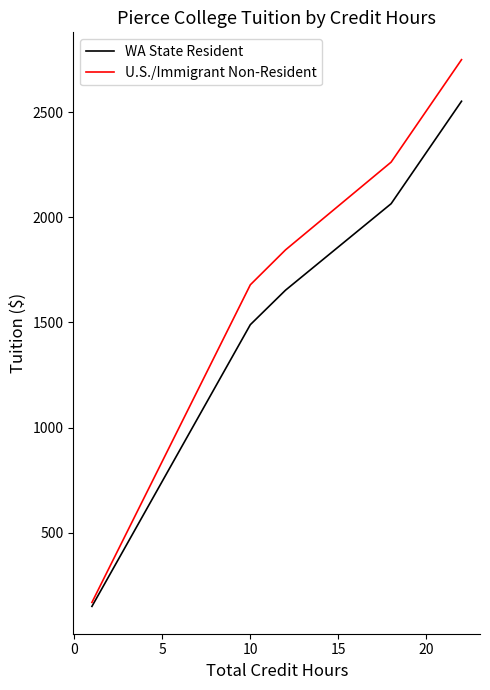

What is the lowest value of the WA State Resident series?

149.0